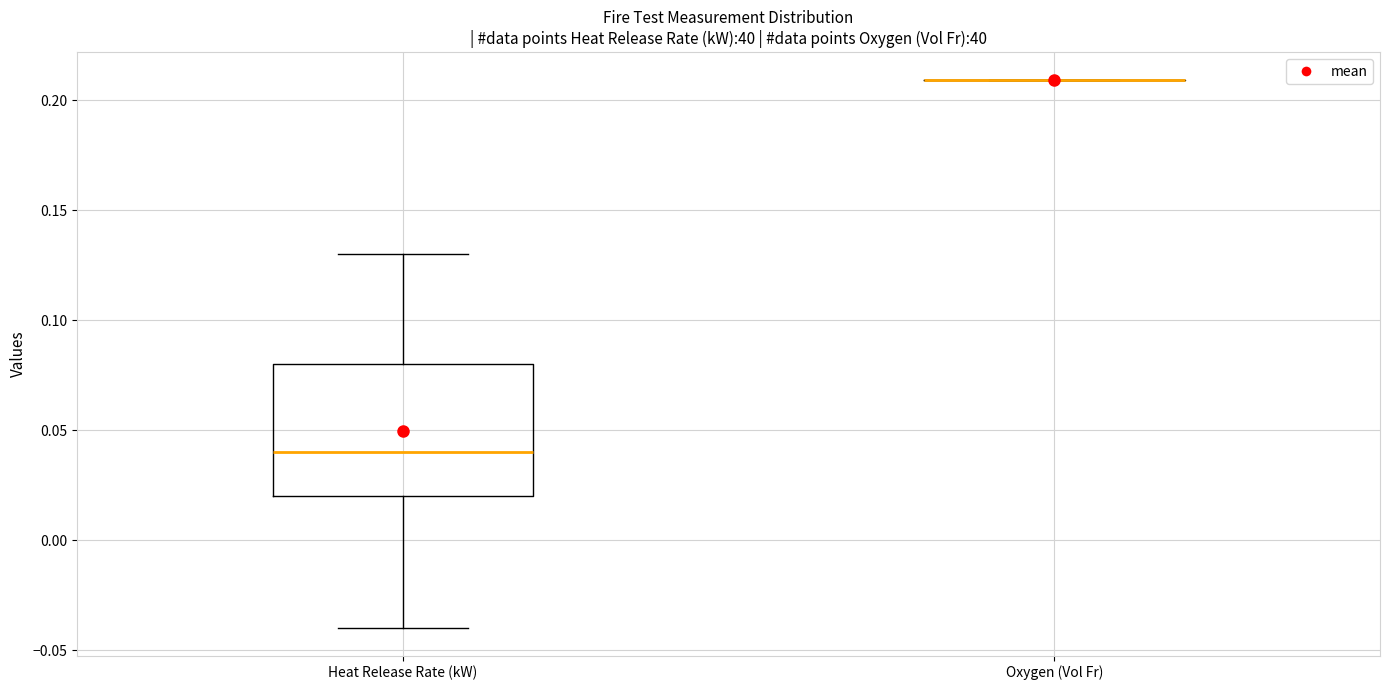

Which box is the tallest, from its lower edge to its upper edge?

Heat Release Rate (kW)